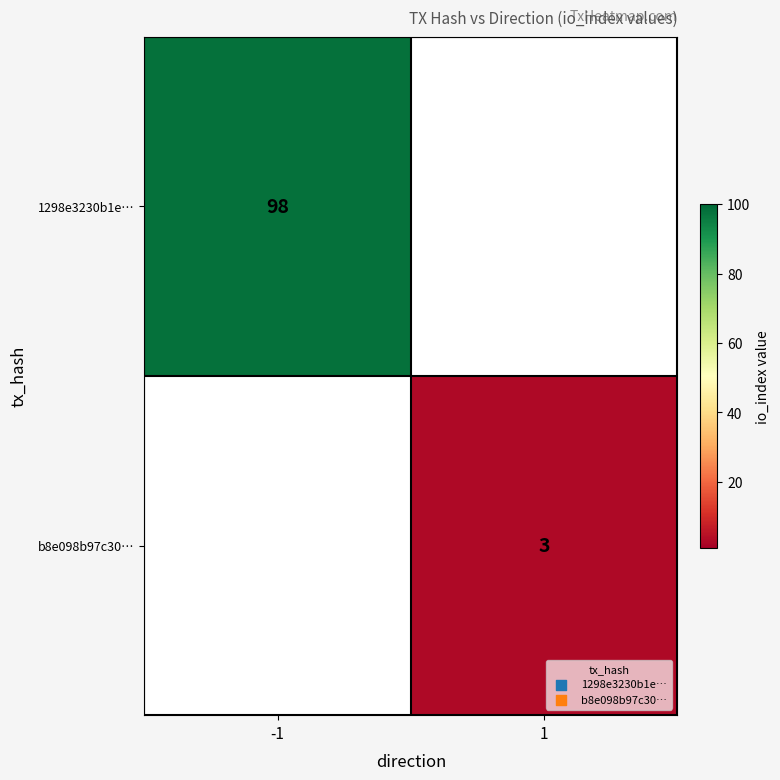

The value of 1298e3230b1e… at -1 is 133. True or false?

False